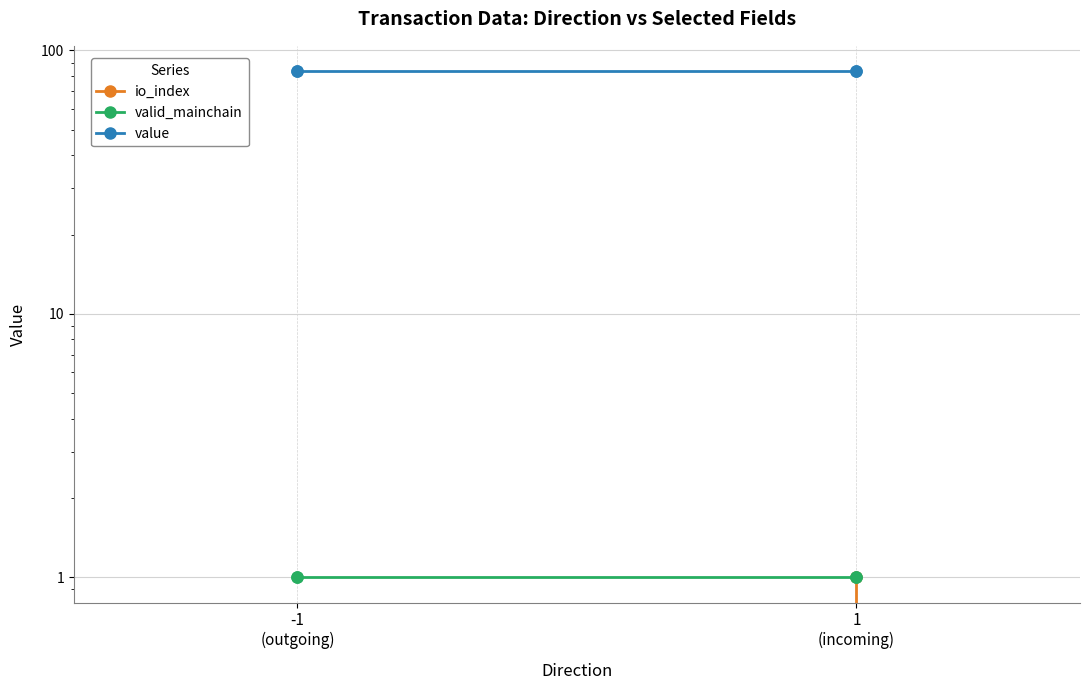

True or false: valid_mainchain and value cross at least once.

False